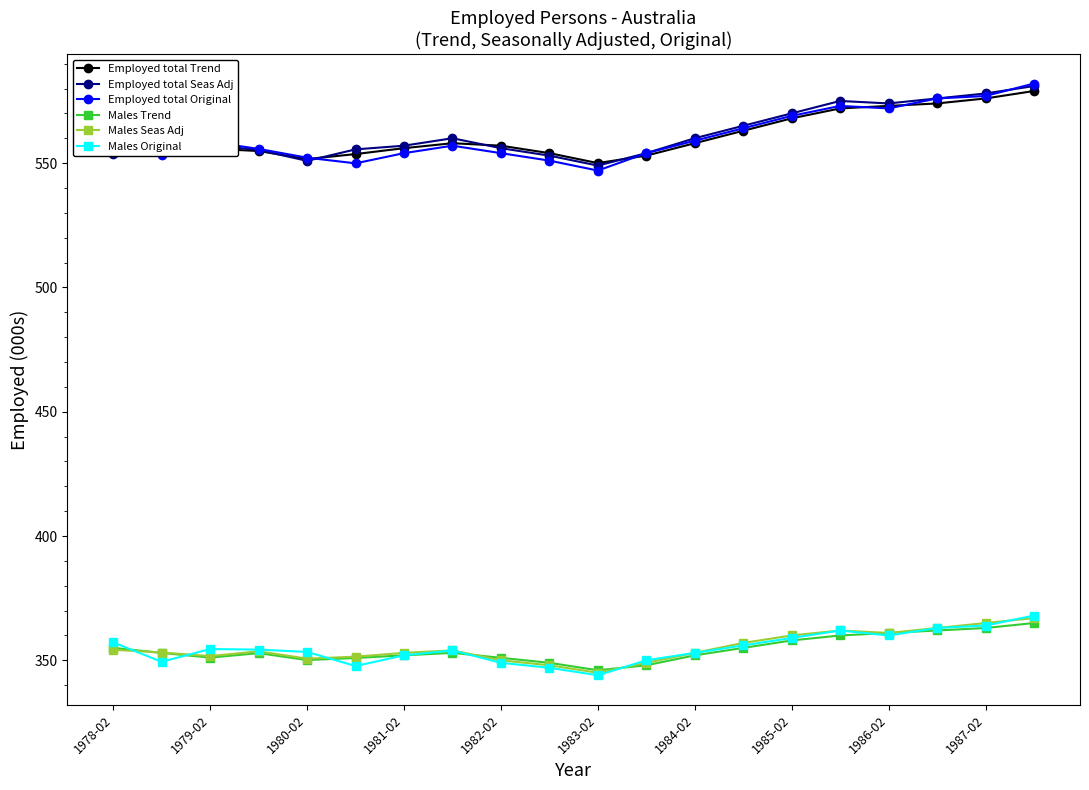

In Males Trend, how many points are higher than both neighbors (excluding endpoints)?

2